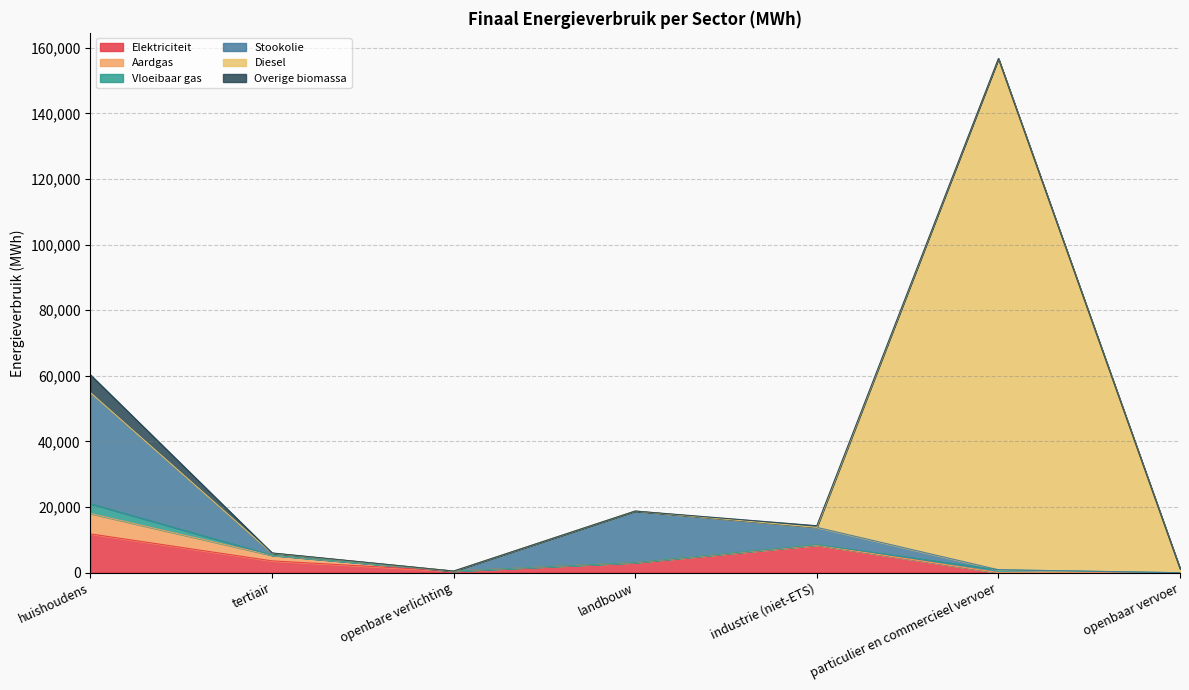

Reading left to right, what are all the values shown in this chart?

Elektriciteit: huishoudens=11833.9	tertiair=3611.9	openbare verlichting=490.7	landbouw=3052.4	industrie (niet-ETS)=8368.8	particulier en commercieel vervoer=1.6	openbaar vervoer=0.0
Aardgas: huishoudens=6204.1	tertiair=1664.1	openbare verlichting=0.0	landbouw=29.2	industrie (niet-ETS)=50.4	particulier en commercieel vervoer=7.5	openbaar vervoer=0.0
Vloeibaar gas: huishoudens=2991.2	tertiair=72.9	openbare verlichting=0.0	landbouw=32.0	industrie (niet-ETS)=124.7	particulier en commercieel vervoer=884.7	openbaar vervoer=0.0
Stookolie: huishoudens=33879.4	tertiair=613.7	openbare verlichting=0.0	landbouw=15677.4	industrie (niet-ETS)=5281.4	particulier en commercieel vervoer=0.0	openbaar vervoer=0.0
Diesel: huishoudens=0.0	tertiair=0.0	openbare verlichting=0.0	landbouw=0.0	industrie (niet-ETS)=0.0	particulier en commercieel vervoer=155851.7	openbaar vervoer=1259.5
Overige biomassa: huishoudens=5427.4	tertiair=59.7	openbare verlichting=0.0	landbouw=0.0	industrie (niet-ETS)=499.0	particulier en commercieel vervoer=0.0	openbaar vervoer=0.0